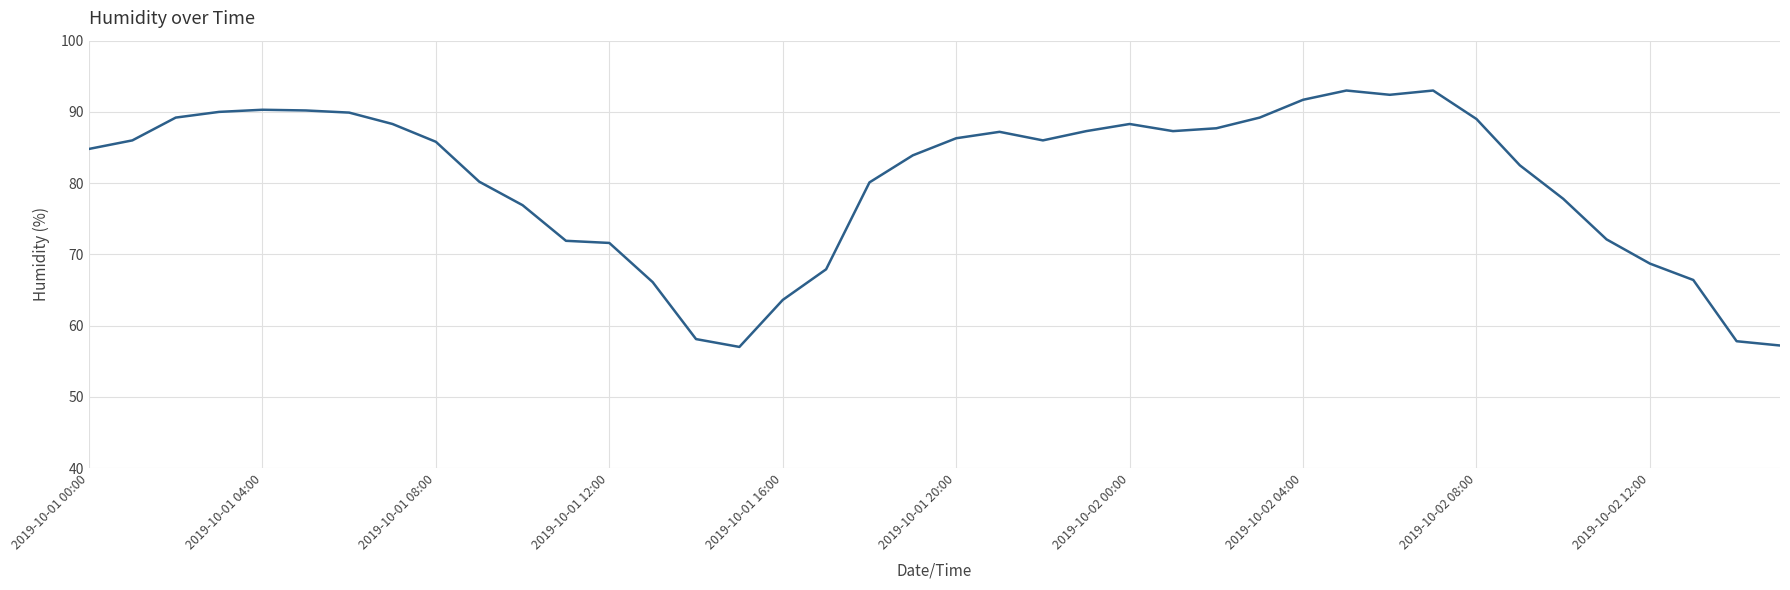

What is the smallest value displayed?

57.0